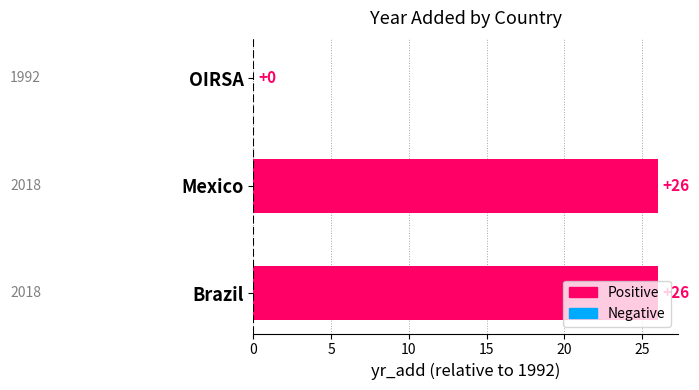

Is it true that the value at OIRSA is 0?

True